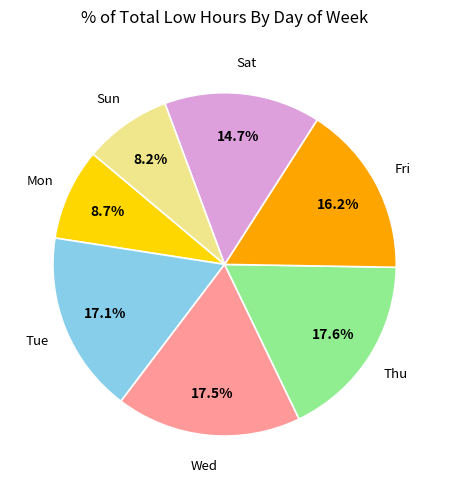

Is there a majority slice in this chart?

No